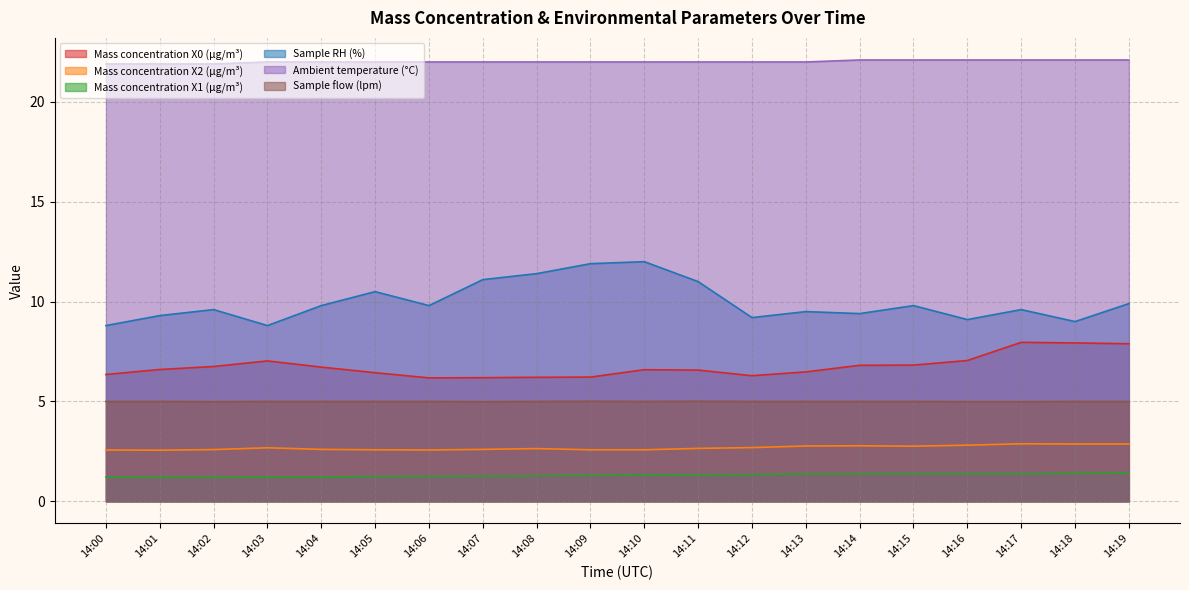

What is the maximum value for Sample flow (lpm)?

5.0